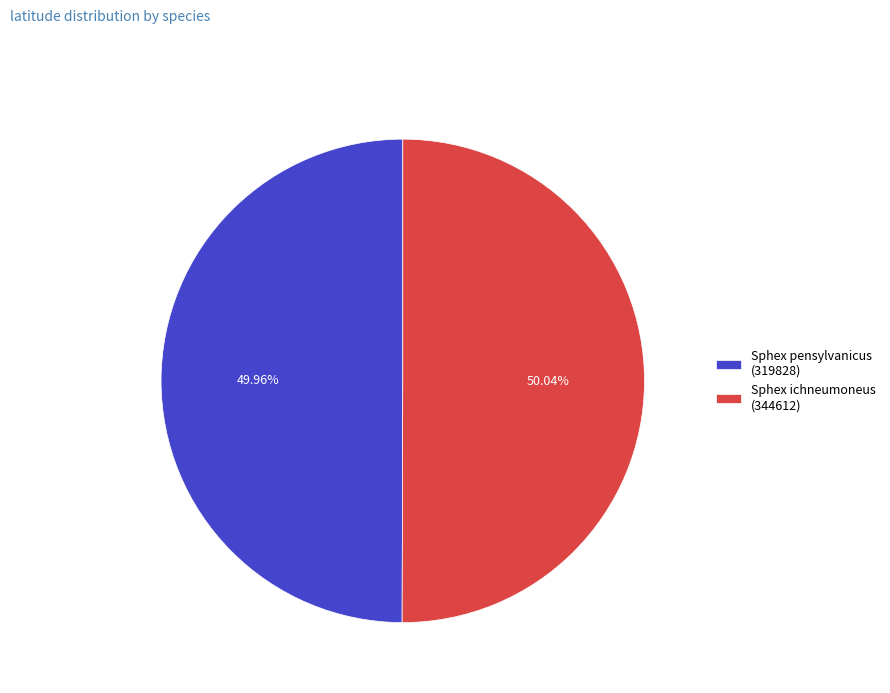

Count the number of slices in the pie.

2